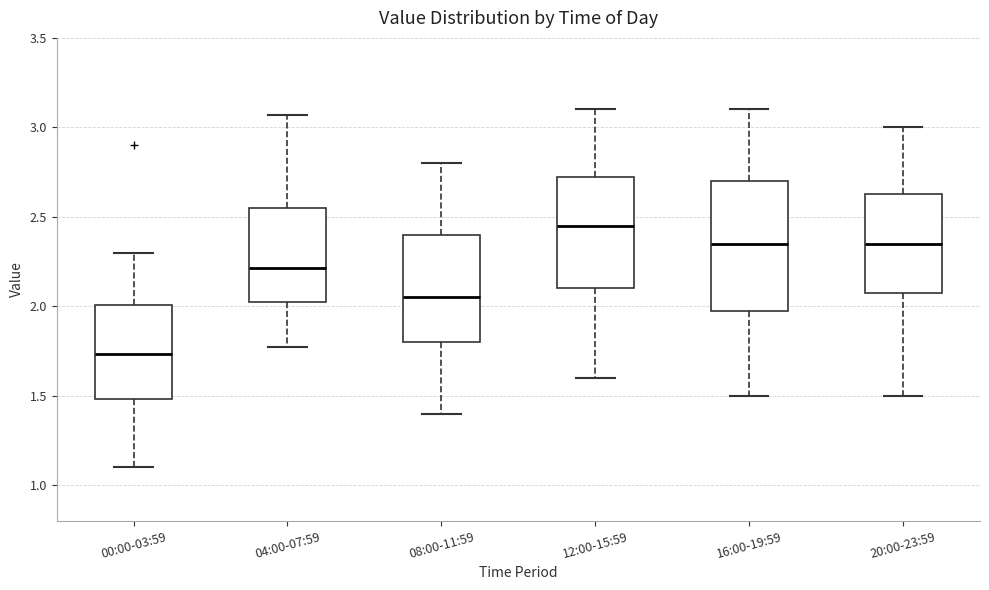

Which box has the lowest median line?

00:00-03:59